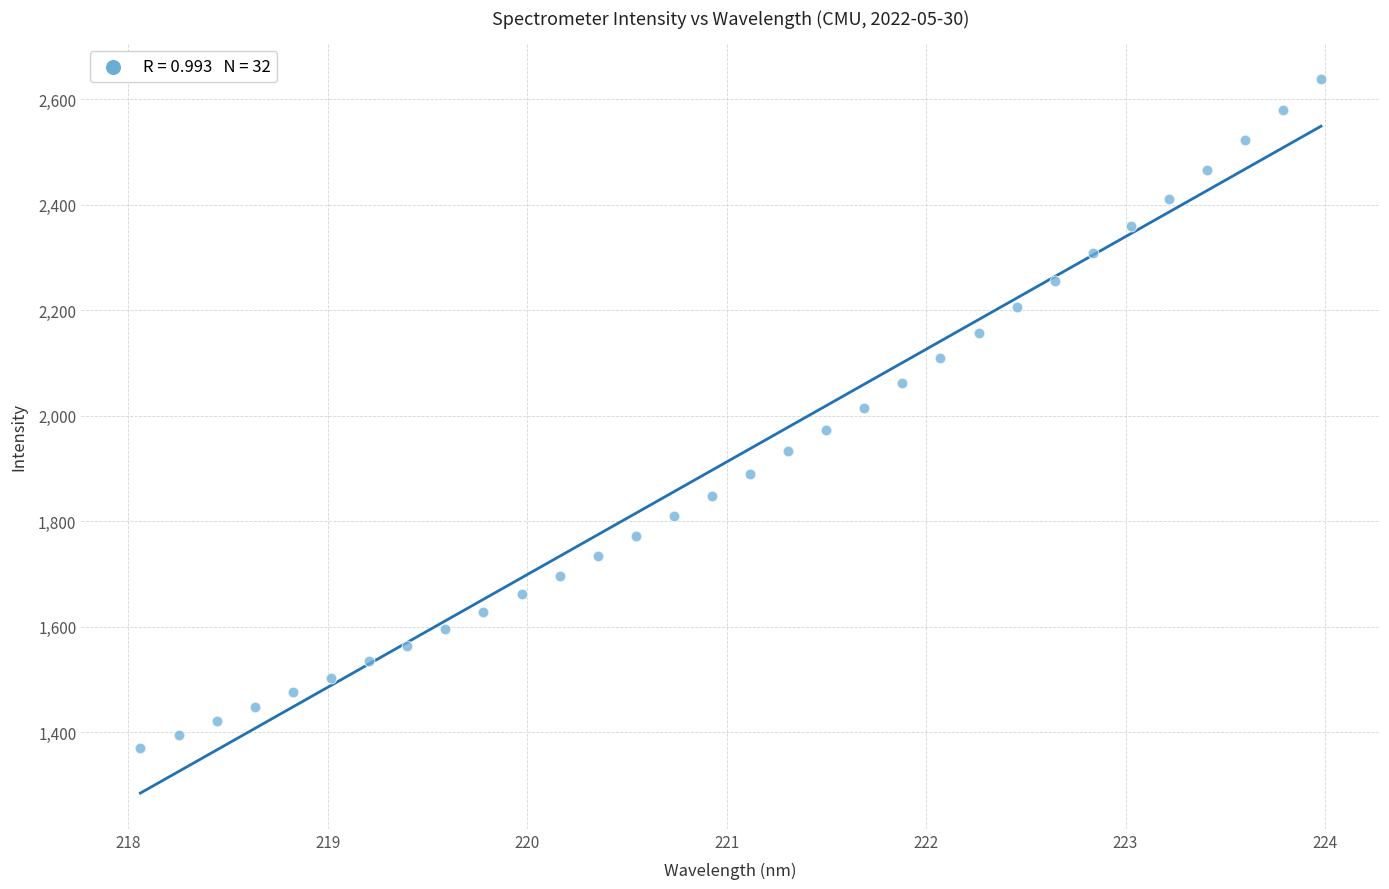

What is the range of Y values (max minus min)?

1268.7